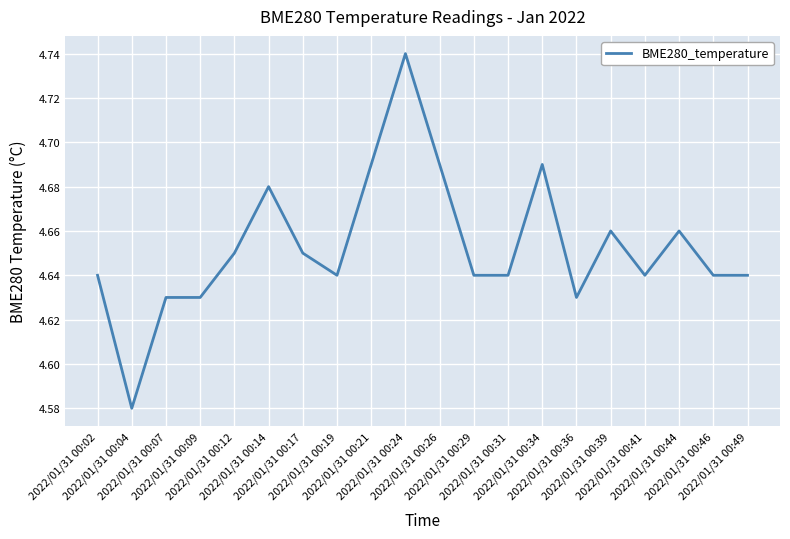

Between 2022/01/31 00:17 and 2022/01/31 00:34, which is larger?

2022/01/31 00:34